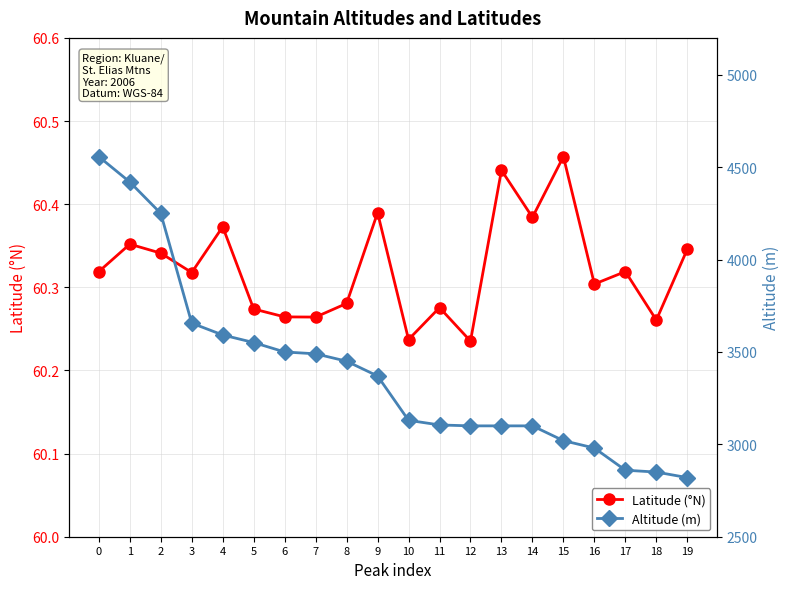

Rank the categories by Latitude (°N) value from highest to lowest.

15, 13, 9, 14, 4, 1, 19, 2, 0, 17, 3, 16, 8, 11, 5, 6, 7, 18, 10, 12